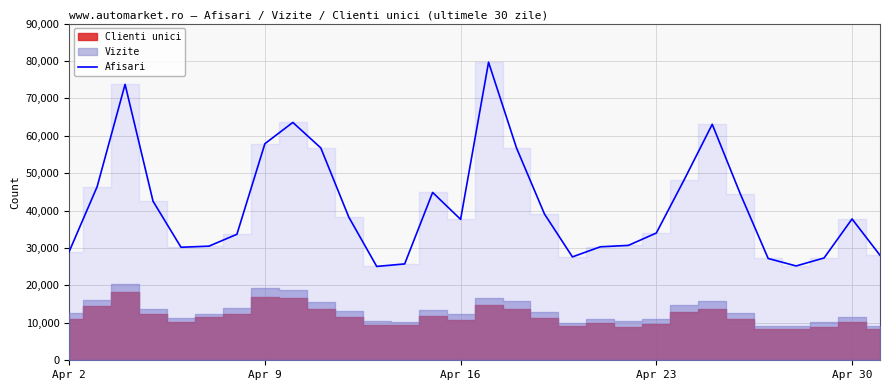

What position from the right is 27?

3